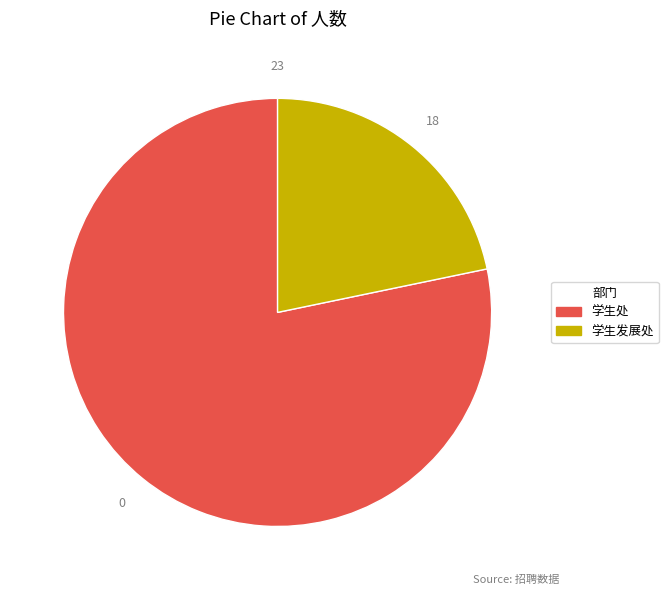

Combined, do 学生发展处 and 学生处 account for over 50%?

Yes